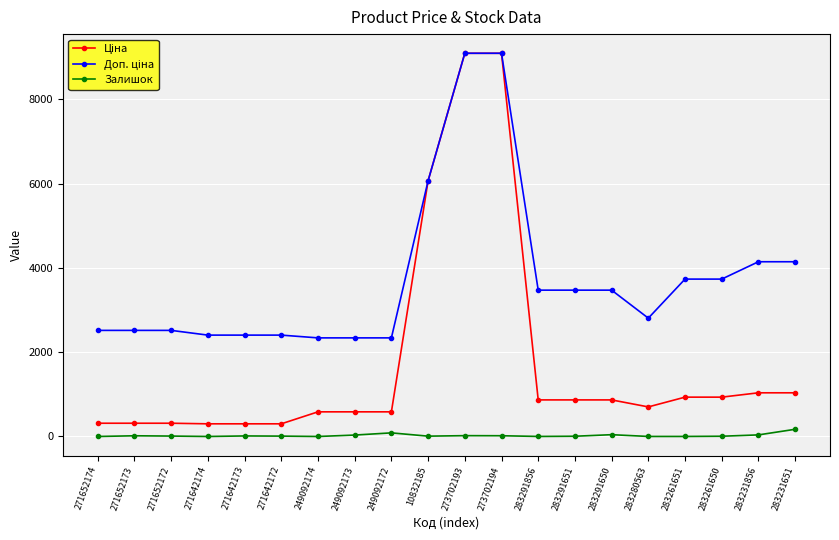

What is the difference between the highest and lowest values at 283231651?

3974.9